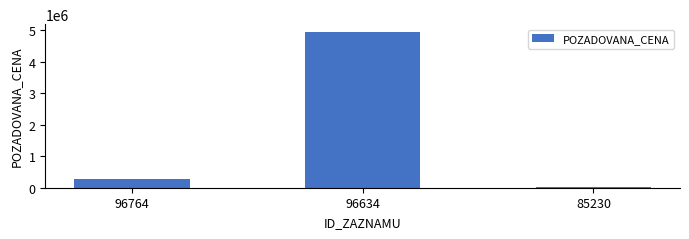

What is the approximate value at 96764?

269000